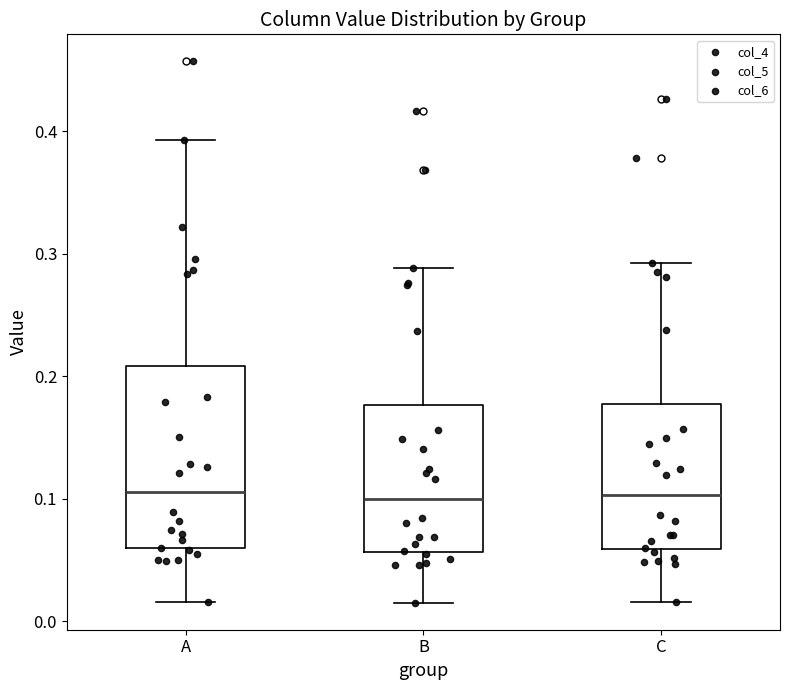

Reading left to right, read every box against the y-axis: the position of its median line, the range the box covers, and the ends of its whiskers. The values are not printed on the chart, so give them approximately, as read against the axis.

A: median 0.11, box 0.06 to 0.21, whiskers 0.02 to 0.39
B: median 0.10, box 0.06 to 0.18, whiskers 0.02 to 0.29
C: median 0.10, box 0.06 to 0.18, whiskers 0.02 to 0.29